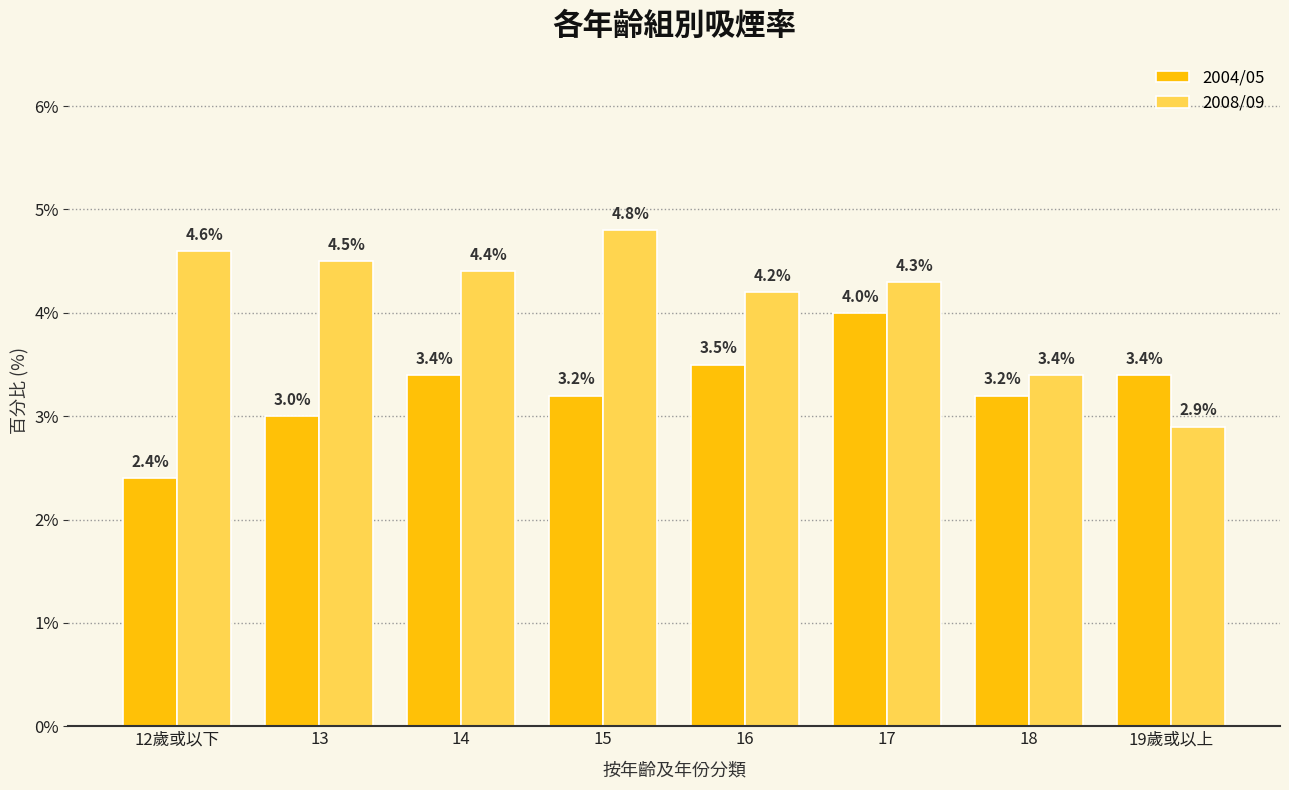

What is the maximum value for 2004/05?

4.0